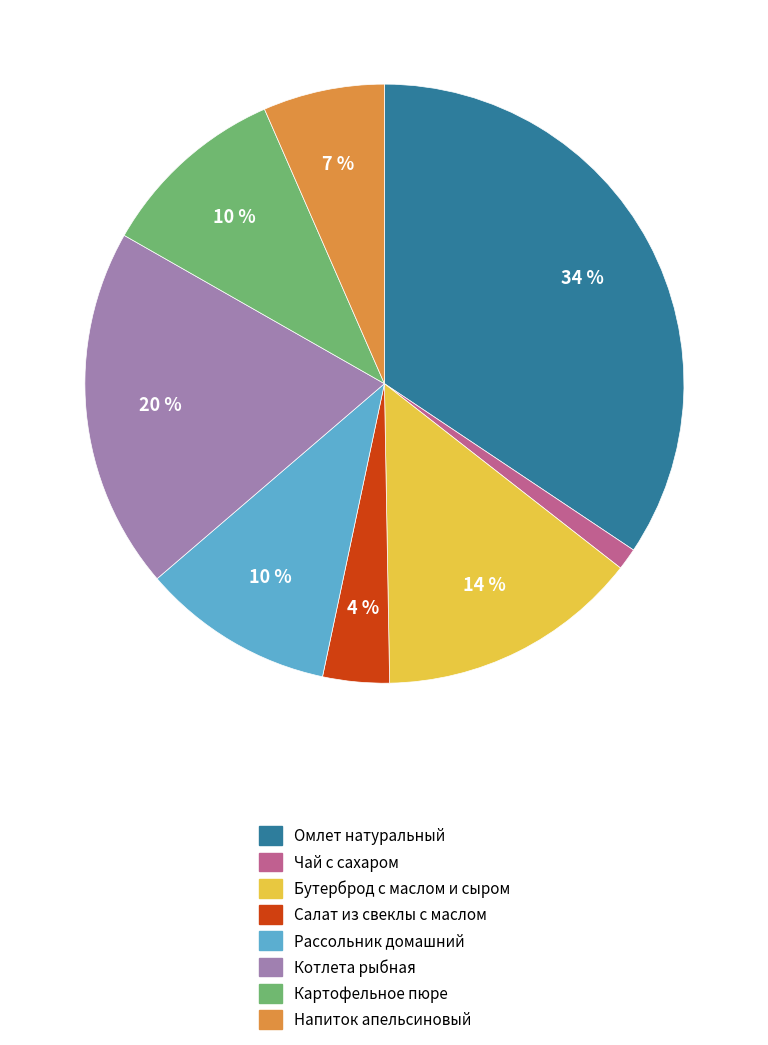

Between Напиток апельсиновый and Омлет натуральный, which is larger?

Омлет натуральный